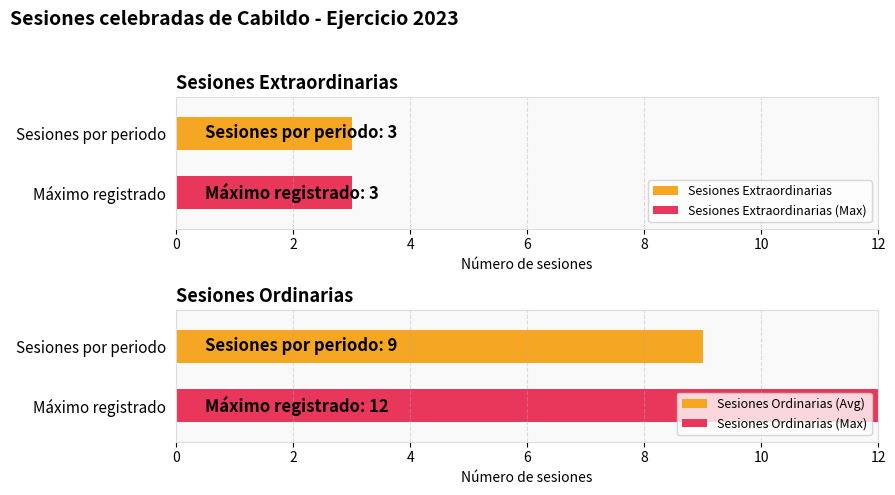

Which series has the largest range (max minus min)?

Sesiones Extraordinarias